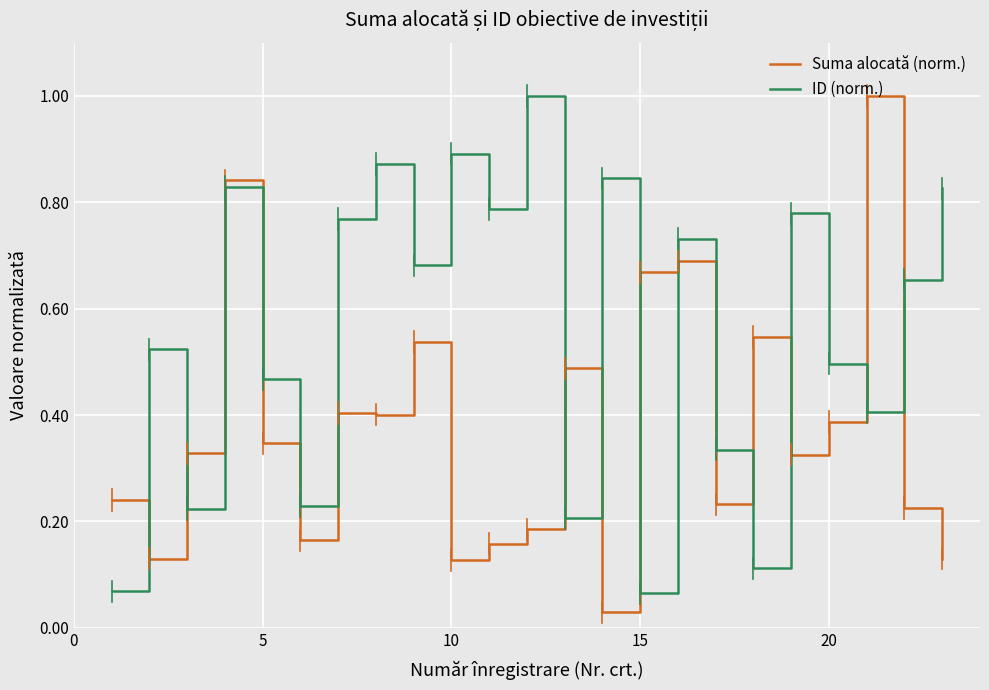

Which series has the largest total across all categories?

ID (norm.)